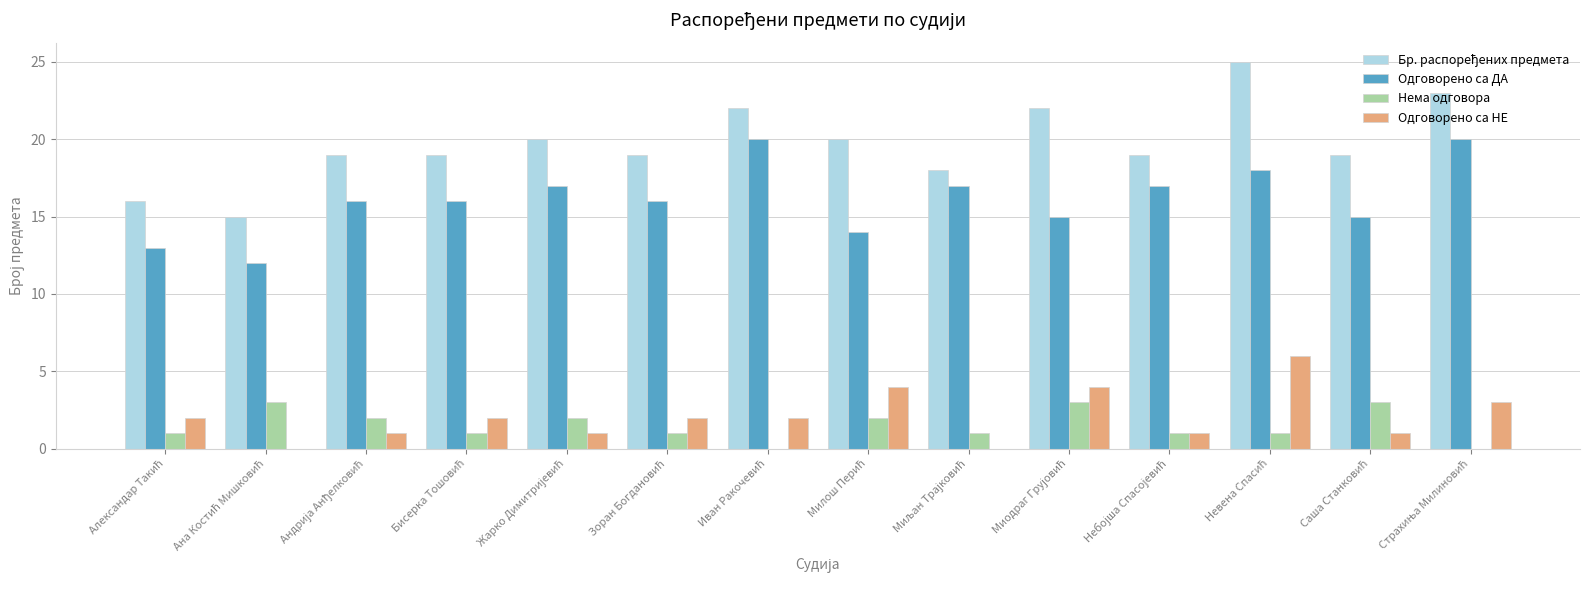

Does the chart contain stacked bars?

No